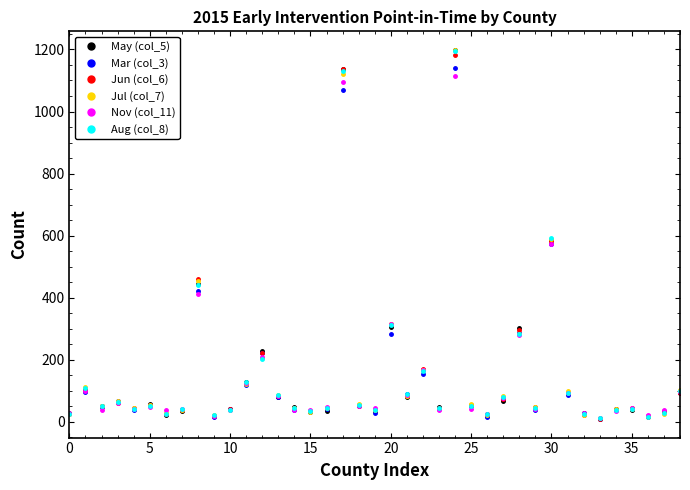

Which series has the widest spread of values?

May (col_5)